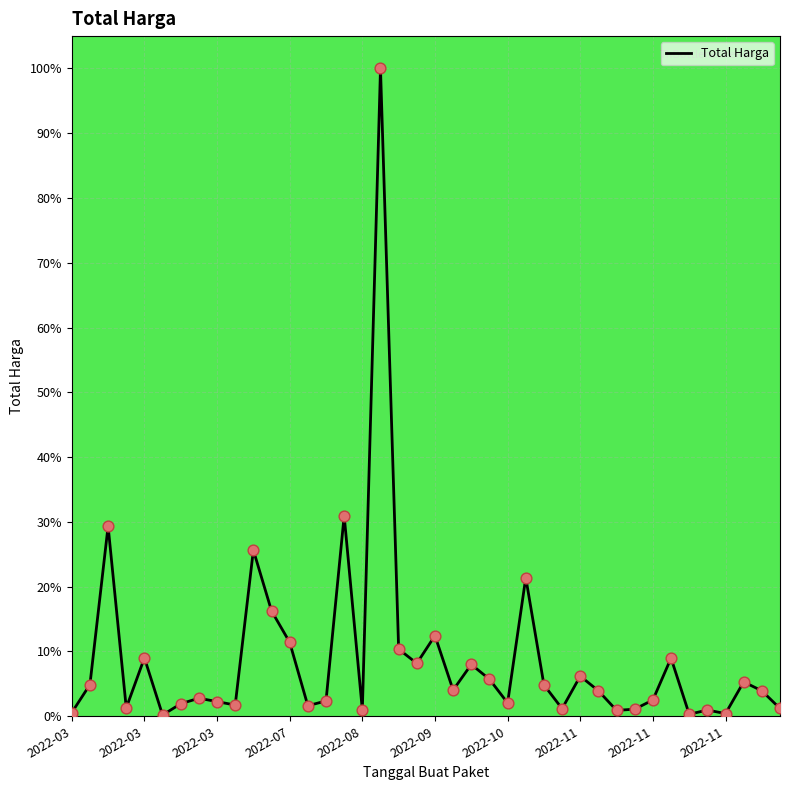

What is the difference between the maximum and minimum values?

99.8